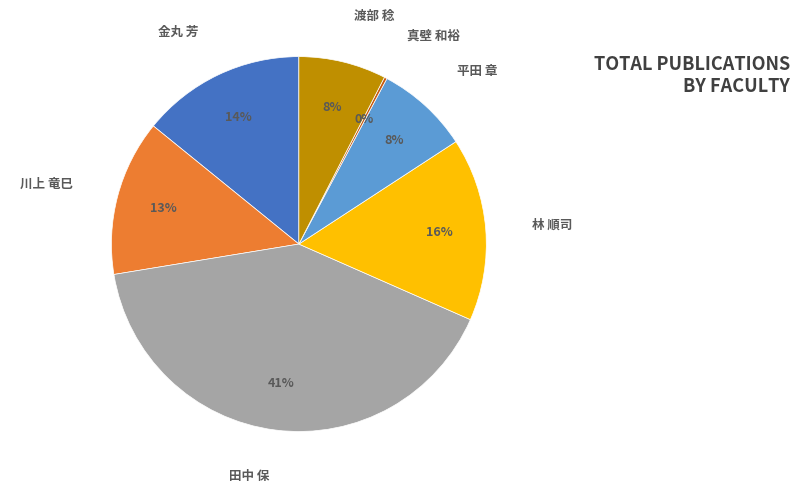

To the nearest percent, what is the average slice percentage?

14%